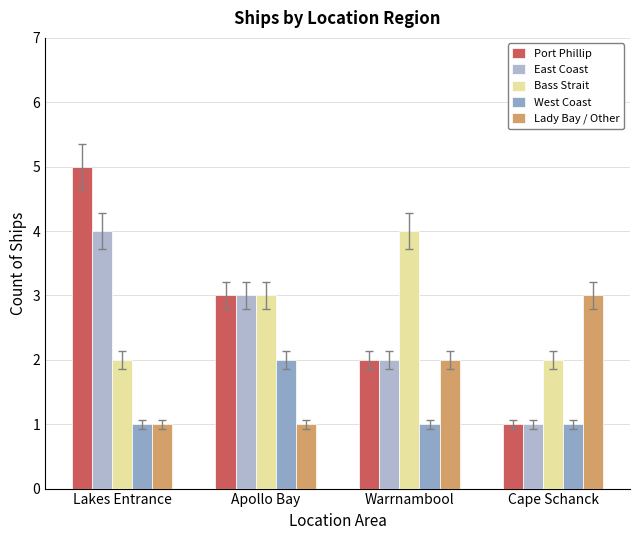

Which series has the largest range (max minus min)?

Port Phillip